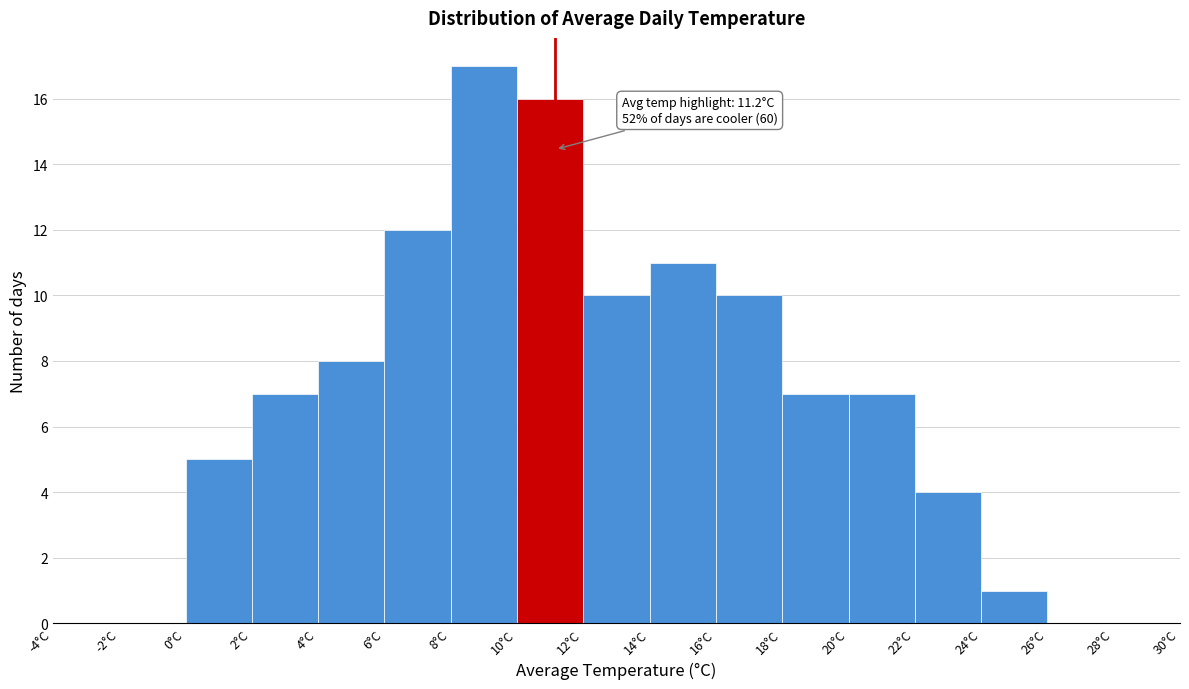

Which range on the x-axis has the tallest bar?

8 to 10